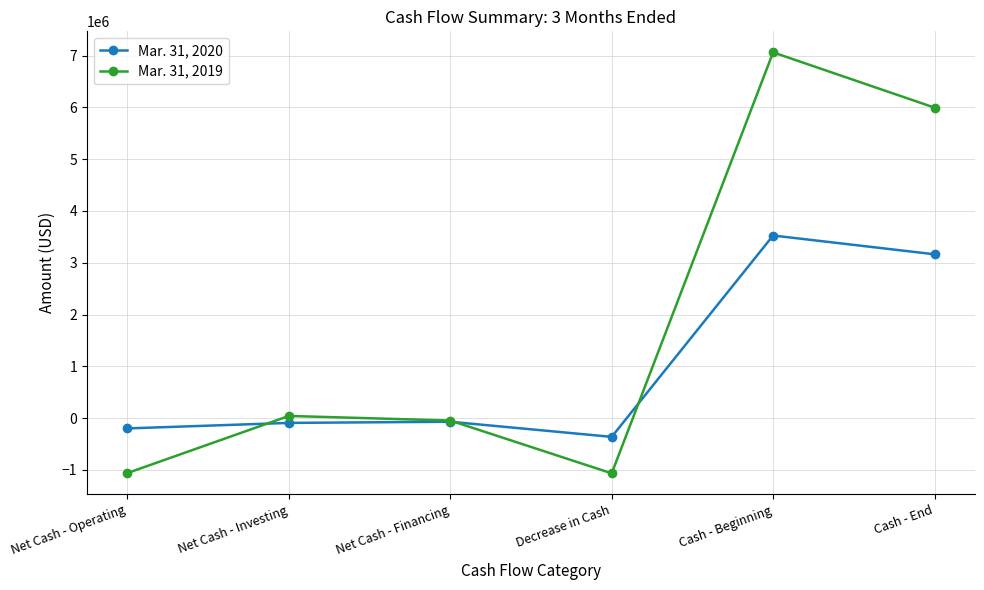

At Cash - End, list the series in order from largest to smallest.

Mar. 31, 2019, Mar. 31, 2020